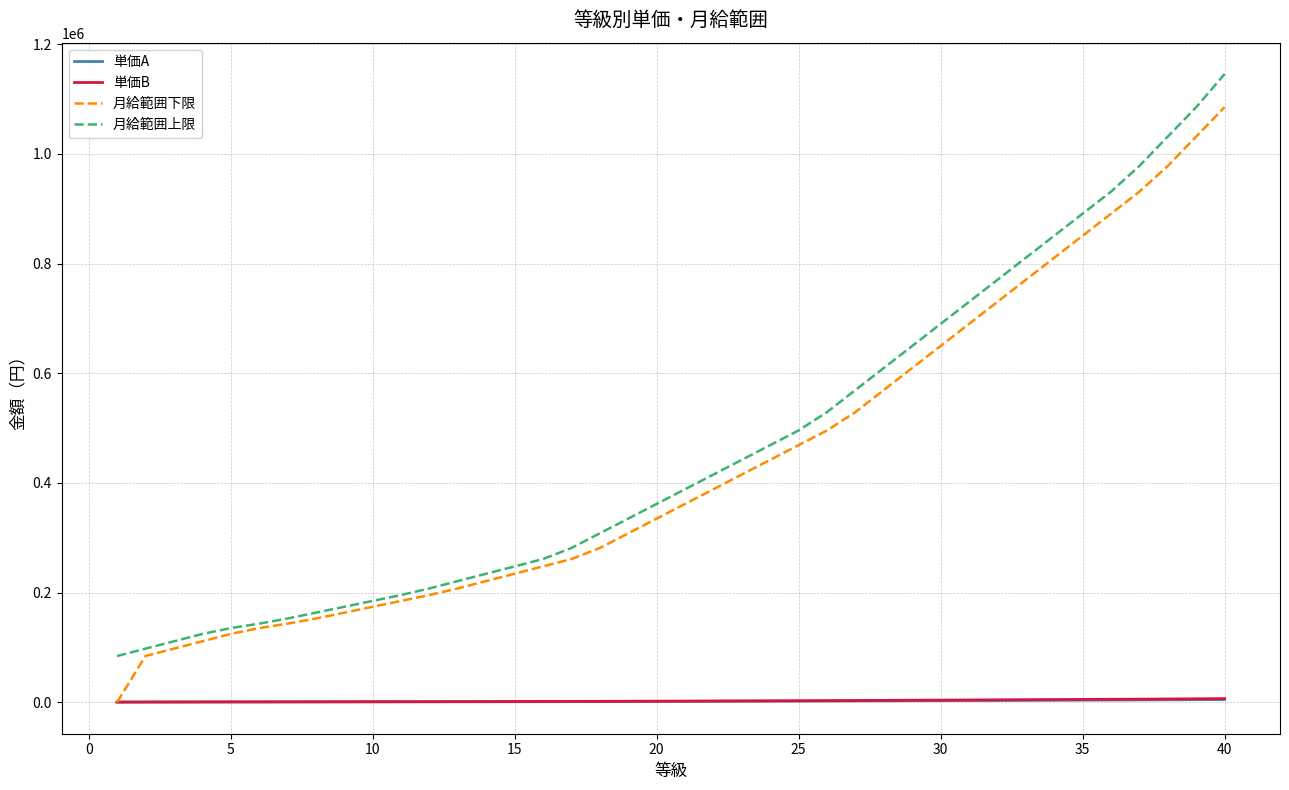

What is the maximum value shown in the chart?

1145700